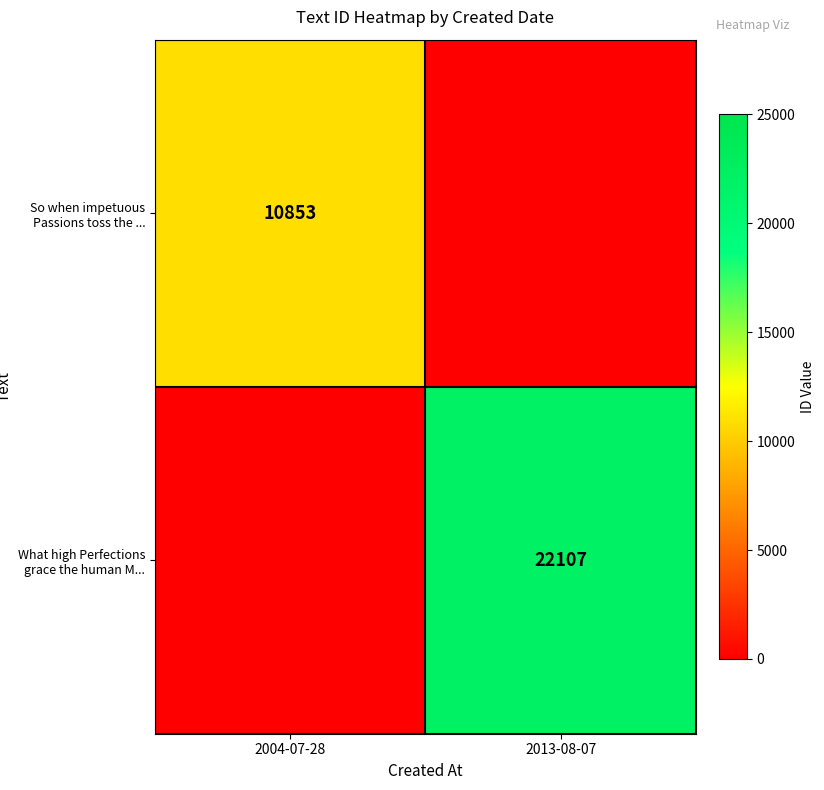

At how many categories does at least one series exceed 6573?

2